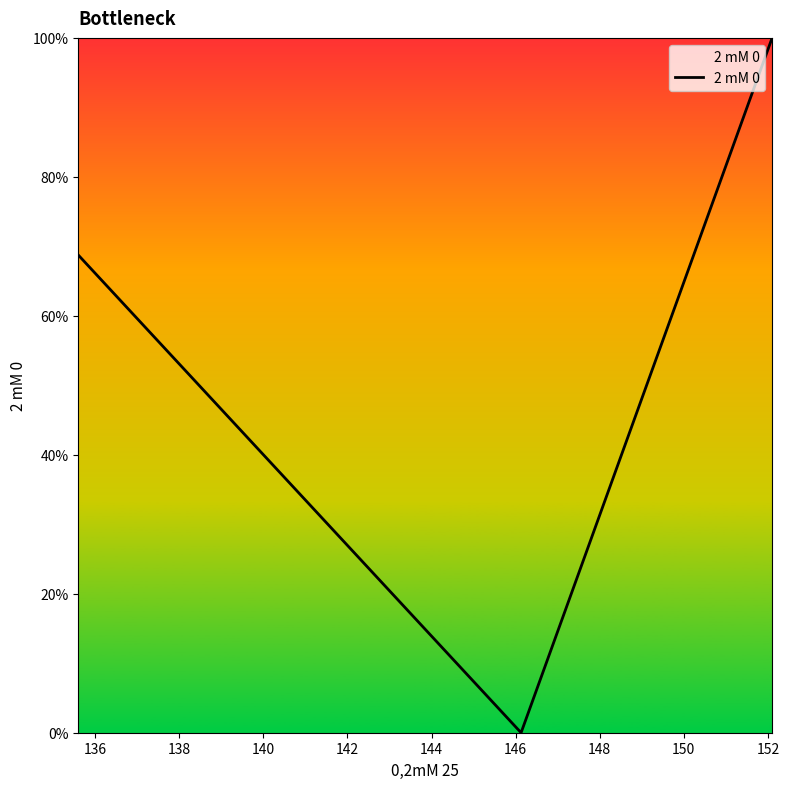

What is the greatest value displayed?

100.0